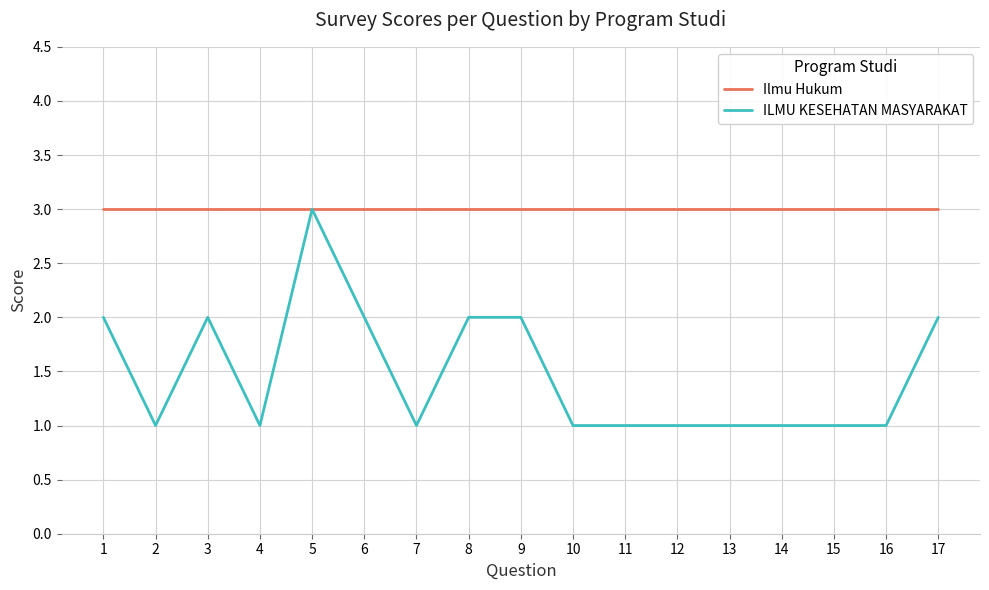

What value does the ILMU KESEHATAN MASYARAKAT series have at 3?

2